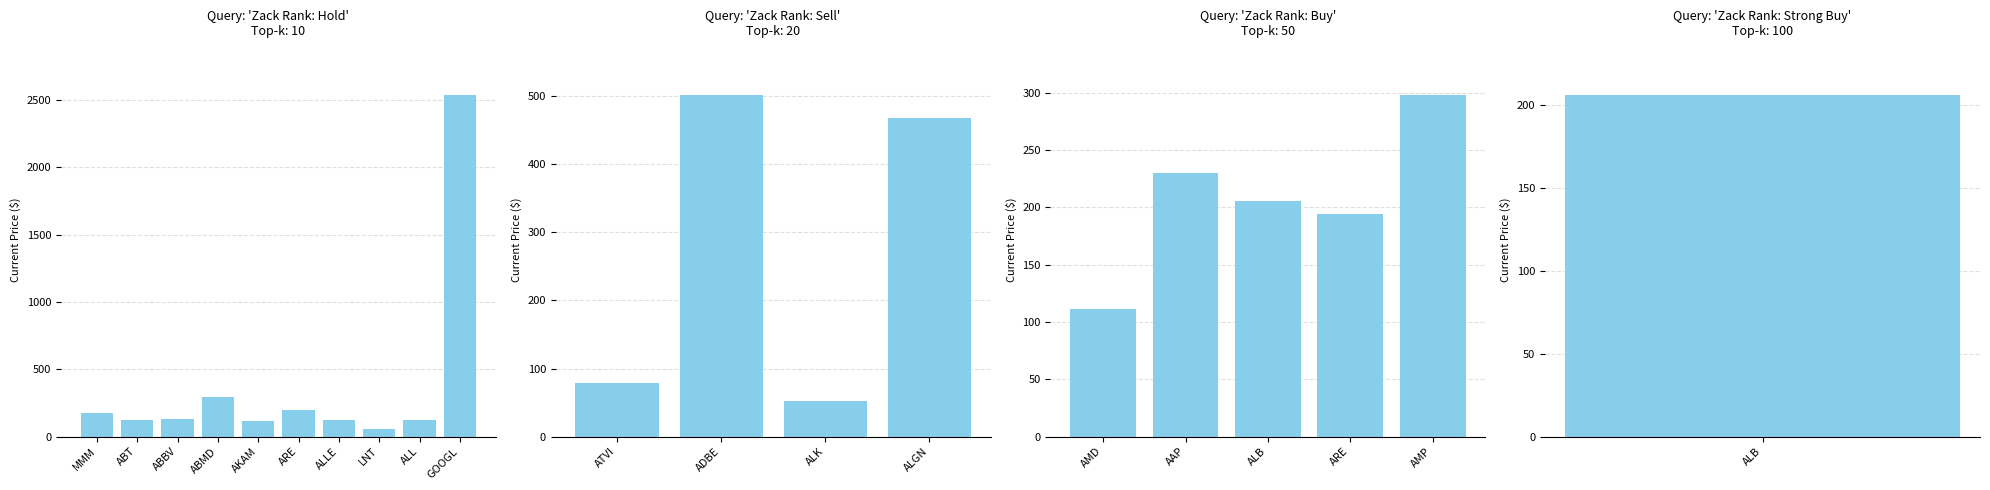

How many data points does each series have?

20